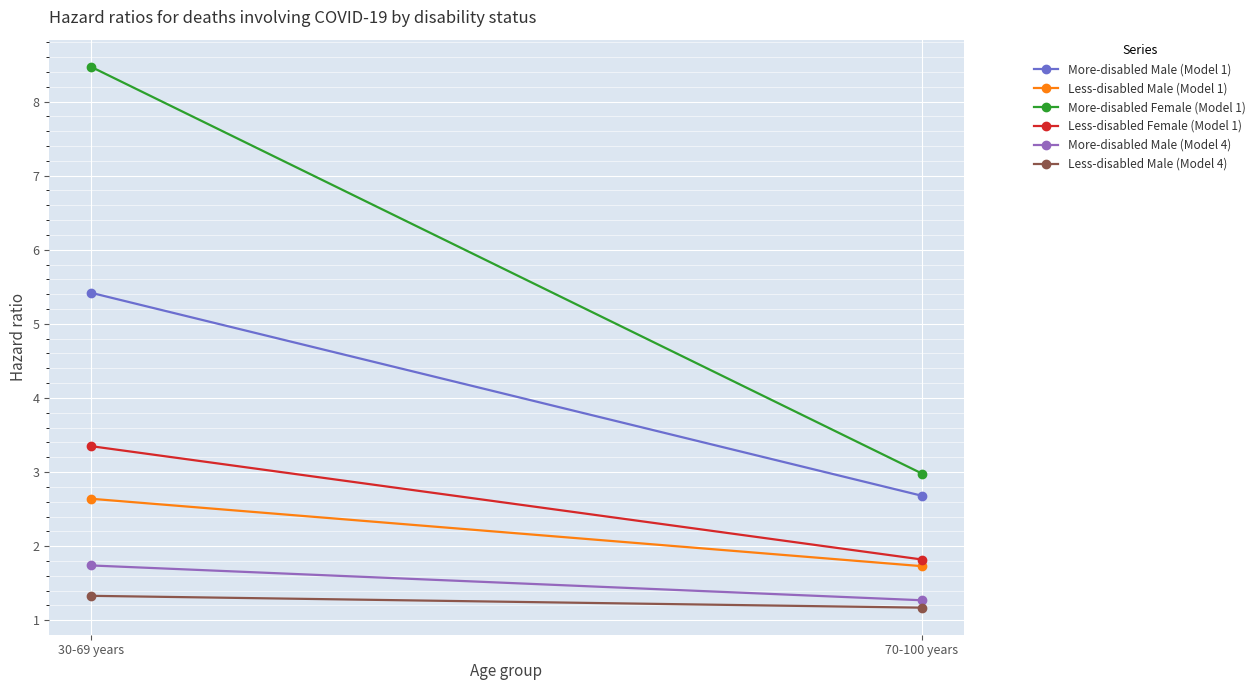

The Less-disabled Male (Model 1) series shows 1.7 at 70-100 years. True or false?

True